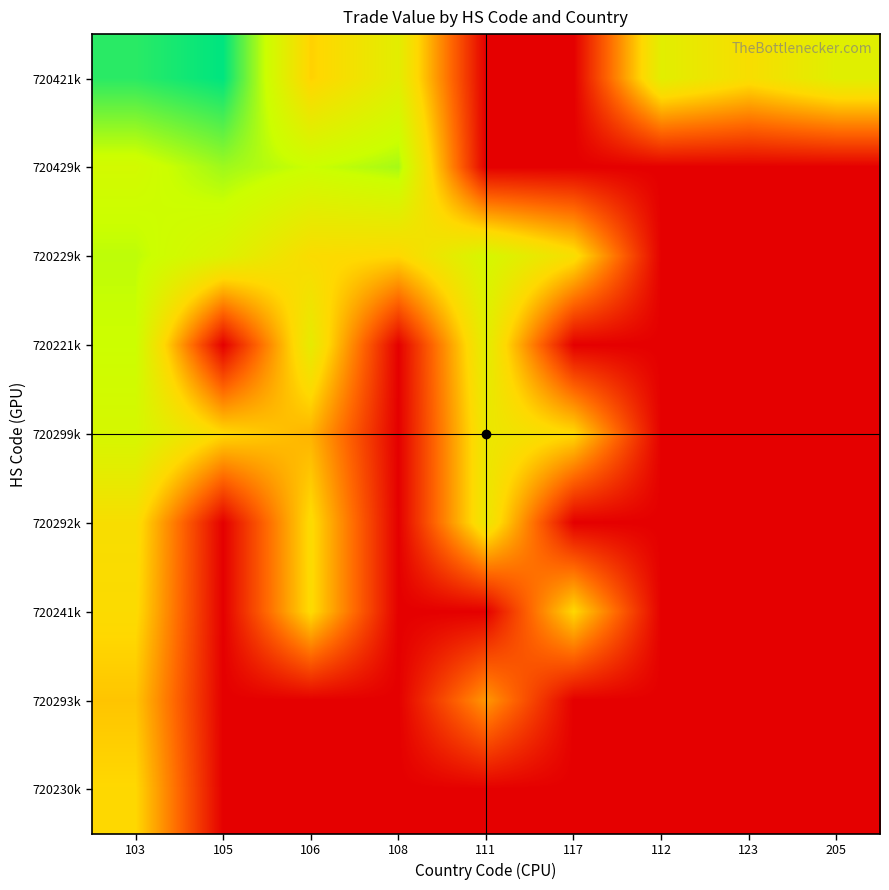

Between 108 and 123, which is larger?

108